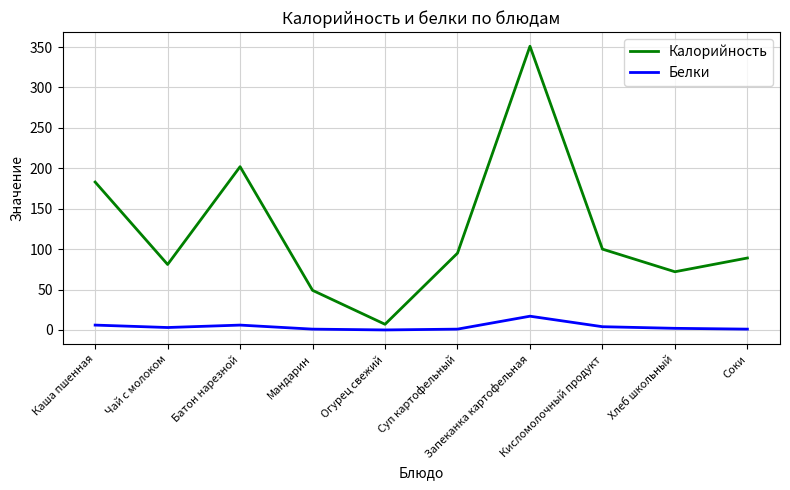

At which category is the sum across all series the highest?

Запеканка картофельная